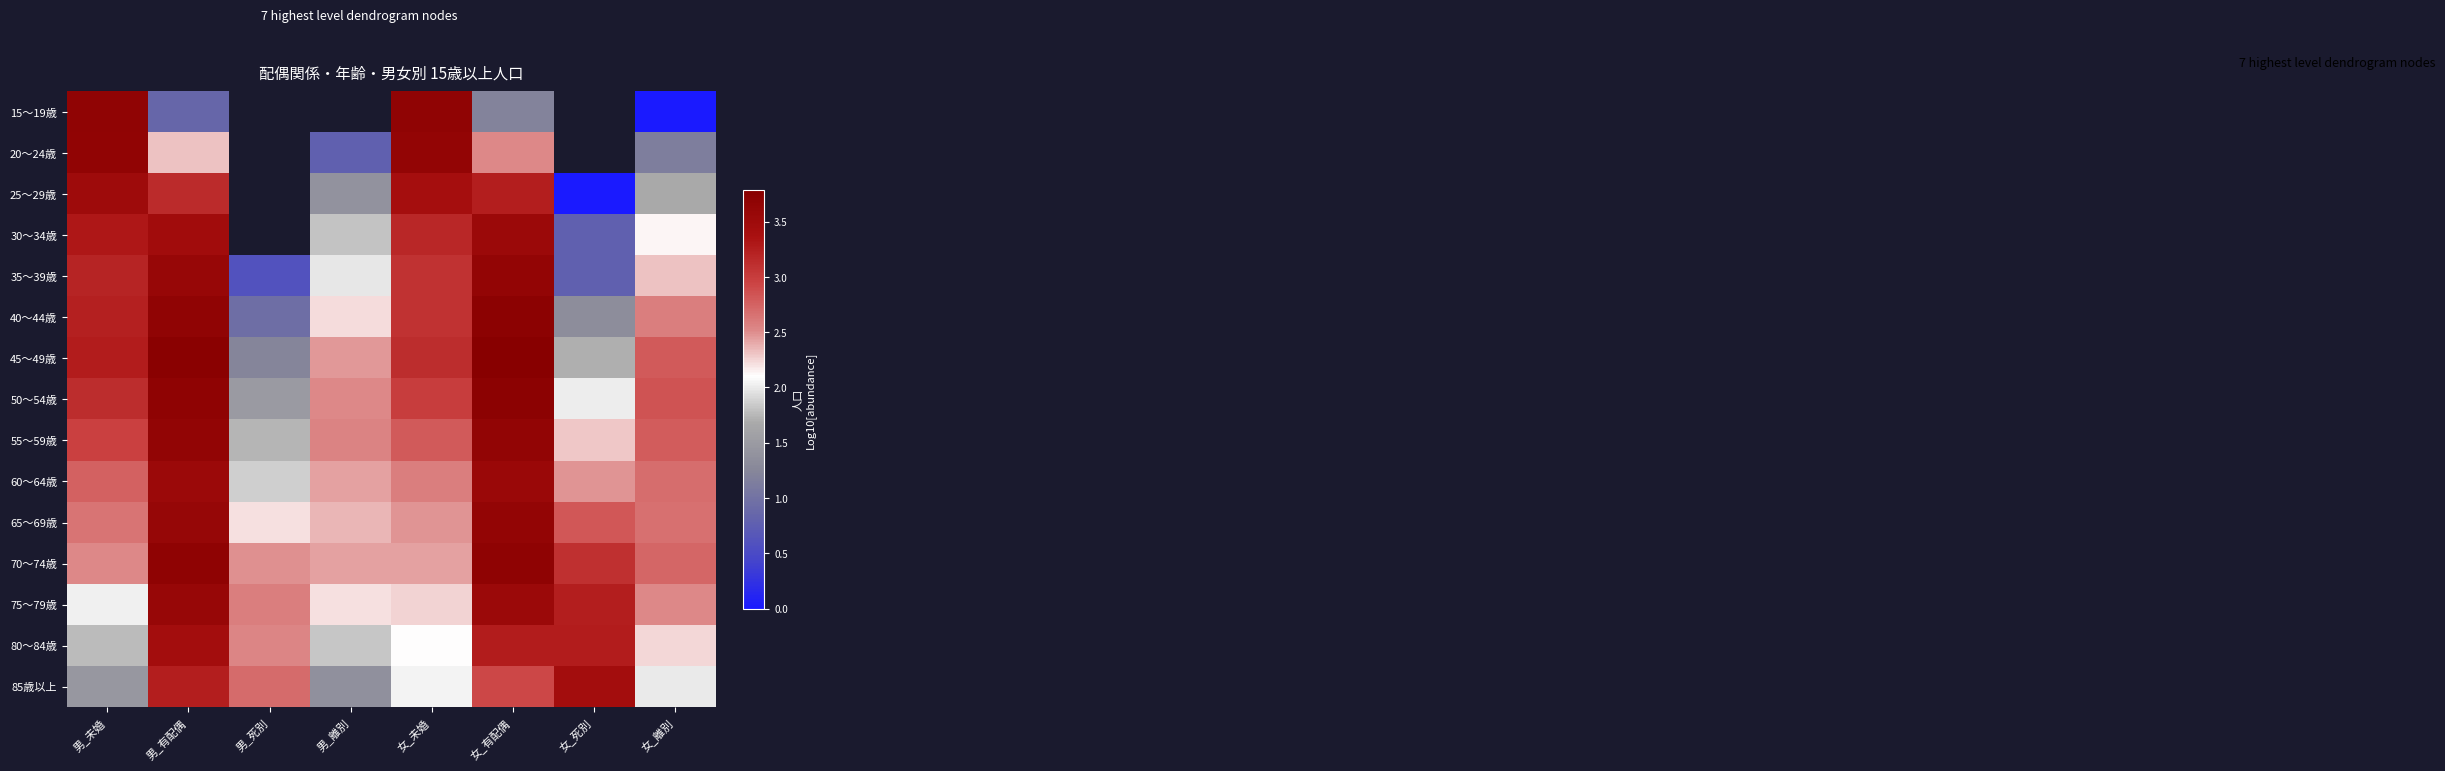

List the series in order of their peak value, lowest first.

80～84歳, 85歳以上, 25～29歳, 30～34歳, 60～64歳, 75～79歳, 65～69歳, 35～39歳, 55～59歳, 20～24歳, 15～19歳, 70～74歳, 40～44歳, 50～54歳, 45～49歳